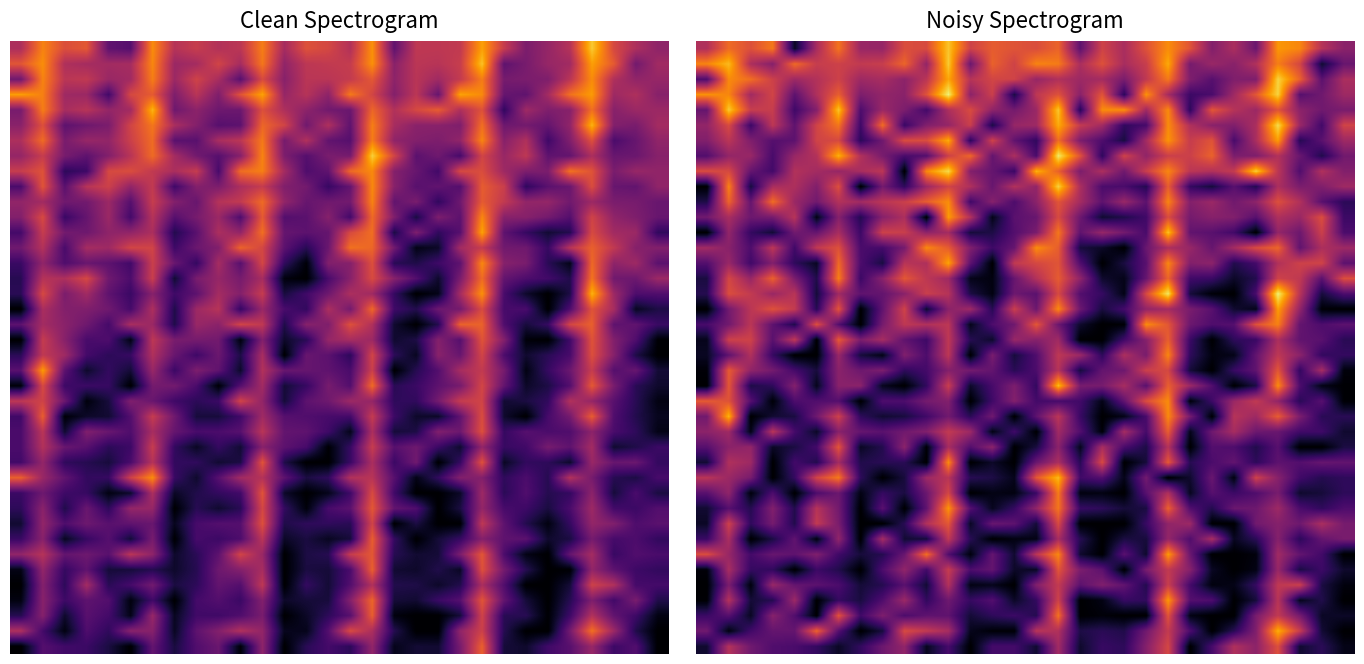

What is the maximum value for 35?

0.5